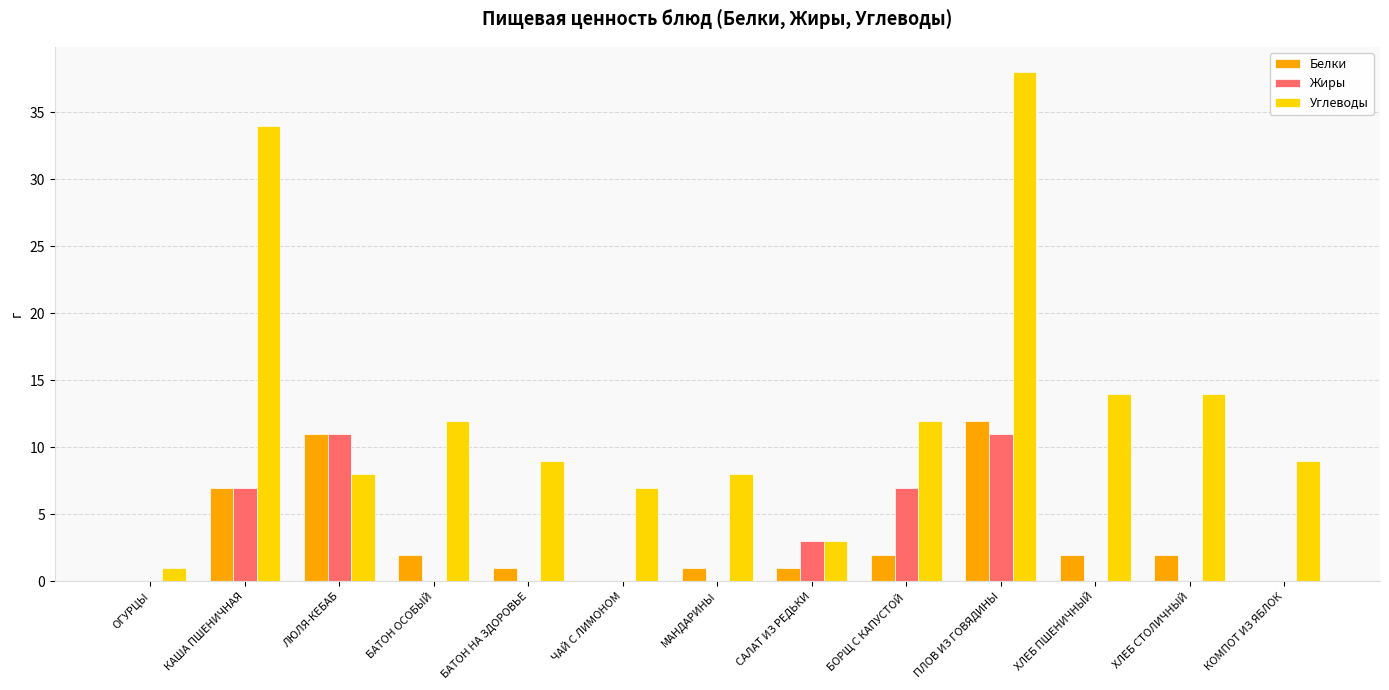

What value does the Углеводы series have at ХЛЕБ ПШЕНИЧНЫЙ?

14